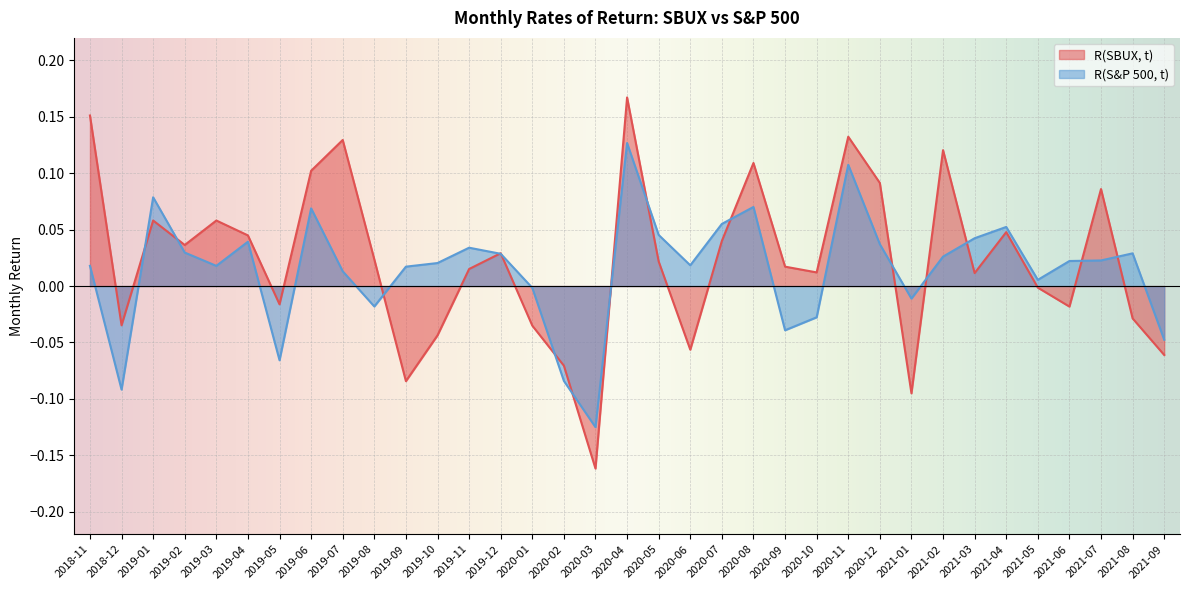

How many positive values does the R(S&P 500, t) series have?

25